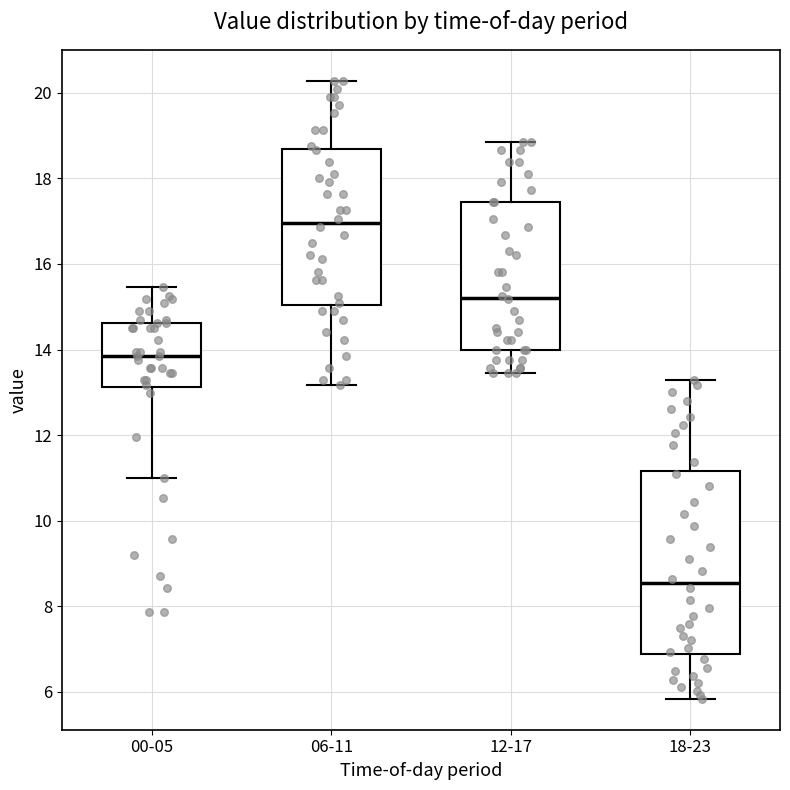

Which box has the highest median line?

06-11